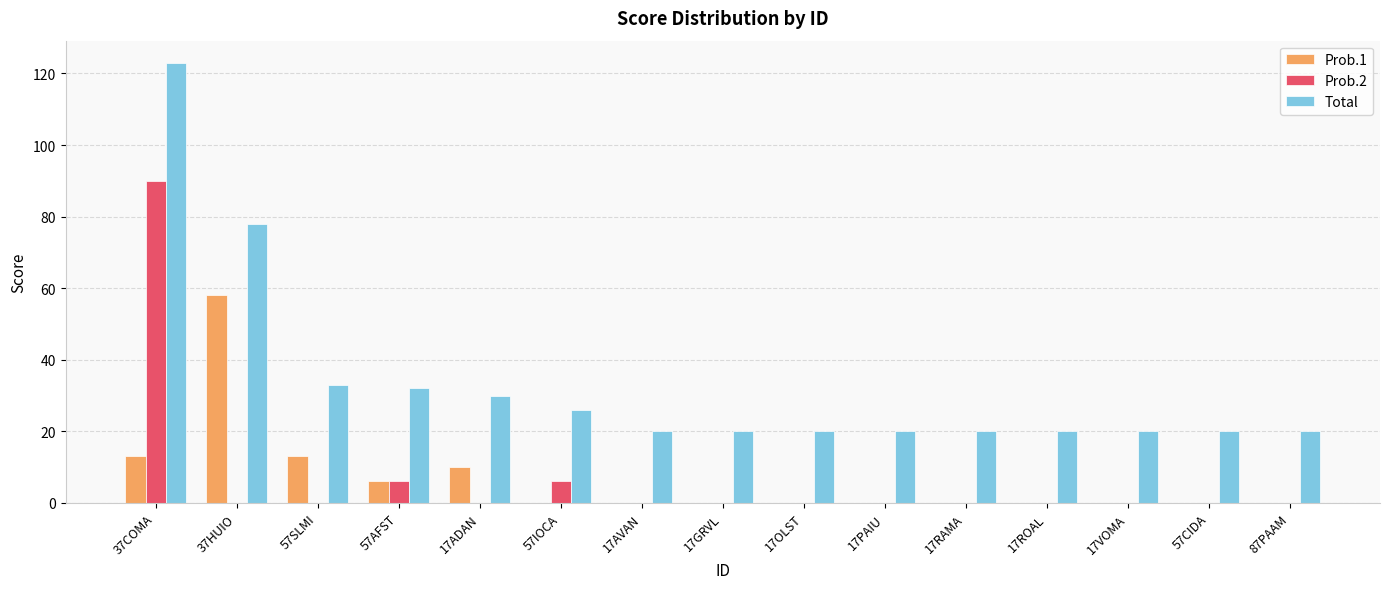

What is the total value across all series at 17ROAL?

20